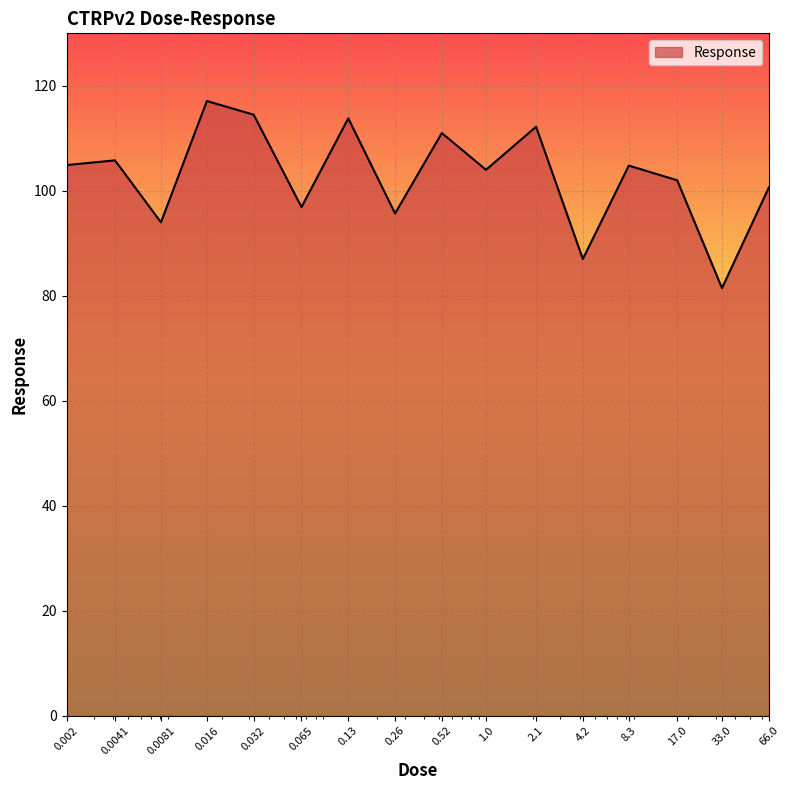

How many lines are shown in the chart?

1